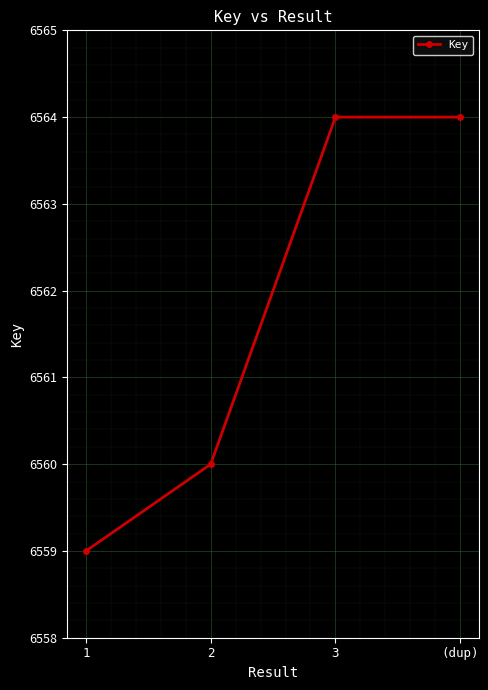

Which has a higher value, 2 or 3?

3